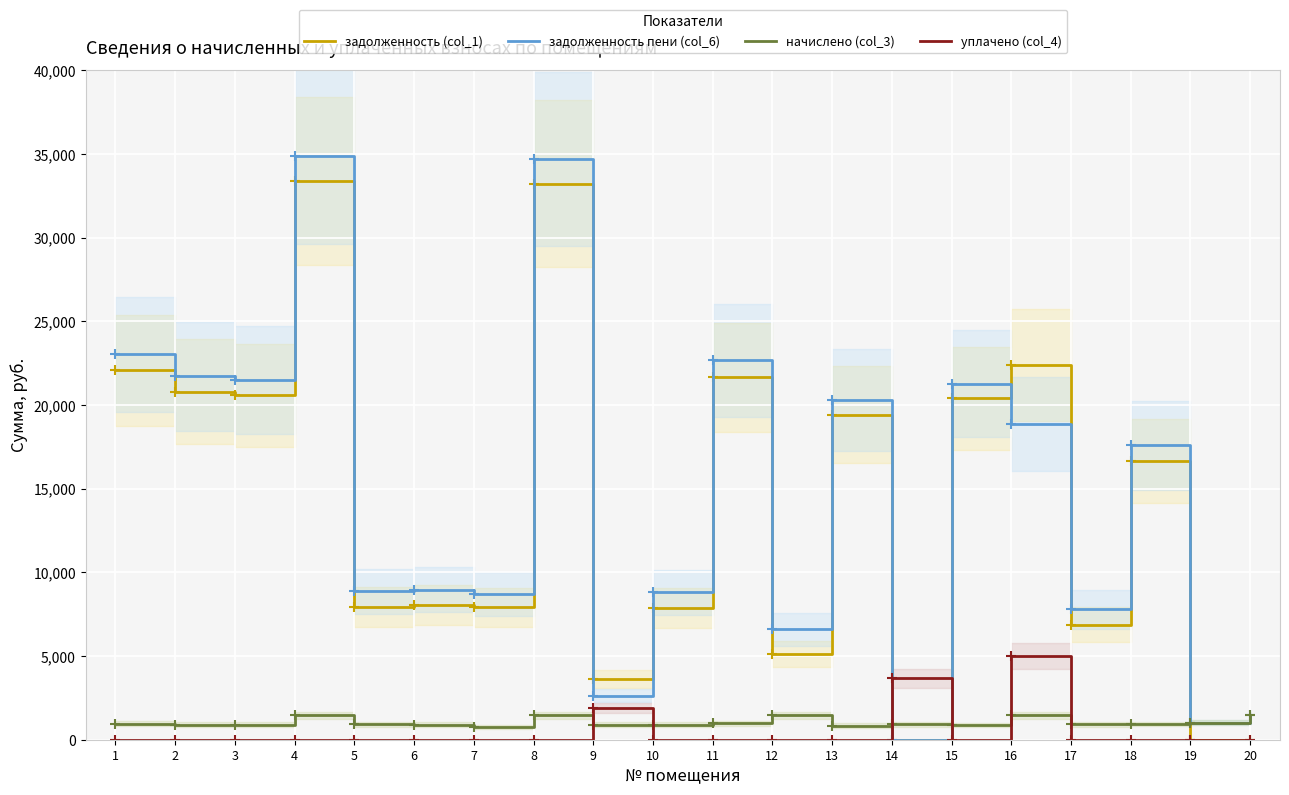

Reading left to right, extract all data points from this chart.

задолженность (col_1): 1=22064.9	2=20802.5	3=20583.1	4=33393.1	5=7950.0	6=8061.3	7=7906.5	8=33236.8	9=3638.1	10=7888.9	11=21667.9	12=5137.6	13=19430.4	14=3.7	15=20391.0	16=22401.3	17=6882.5	18=16649.4	19=1.6	20=0.0
задолженность пени (col_6): 1=23029.7	2=21712.1	3=21483.1	4=34852.3	5=8871.6	6=8970.9	7=8693.7	8=34696.0	9=2638.7	10=8798.5	11=22661.5	12=6596.8	13=20280.0	14=0.0	15=21282.6	16=18860.5	17=7804.1	18=17583.0	19=1009.6	20=1458.8
начислено (col_3): 1=964.8	2=909.6	3=900.0	4=1459.2	5=921.6	6=909.6	7=787.2	8=1459.2	9=909.6	10=909.6	11=993.6	12=1459.2	13=849.6	14=912.5	15=891.6	16=1459.2	17=921.6	18=933.6	19=1008.0	20=1459.2
уплачено (col_4): 1=0.0	2=0.0	3=0.0	4=0.0	5=0.0	6=0.0	7=0.0	8=0.0	9=1909.0	10=0.0	11=0.0	12=0.0	13=0.0	14=3660.0	15=0.0	16=5000.0	17=0.0	18=0.0	19=0.0	20=0.0